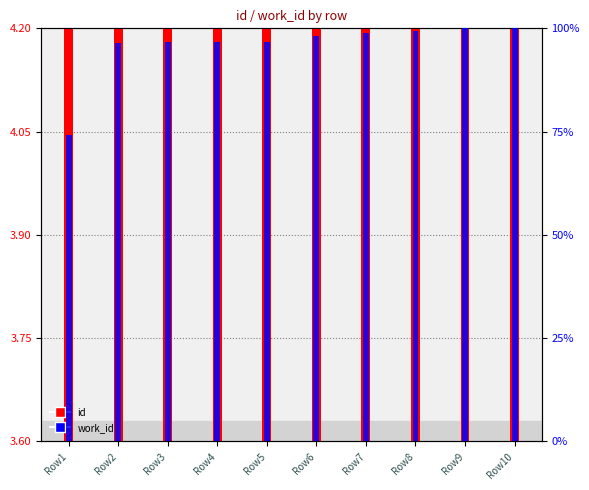

How many values in the id series are below 7?

1